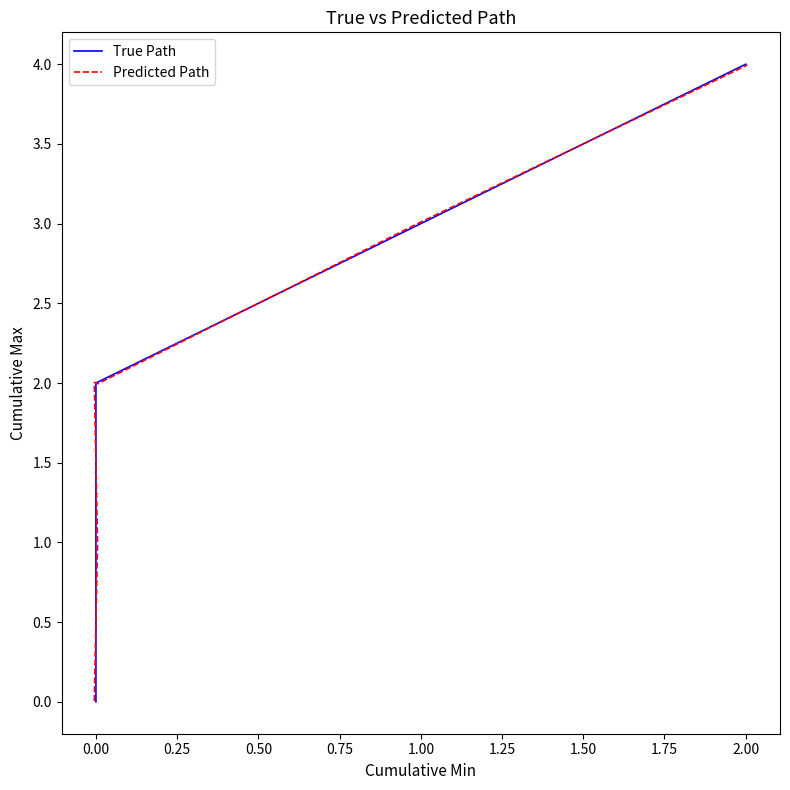

How many intersections are there between True Path and Predicted Path?

5